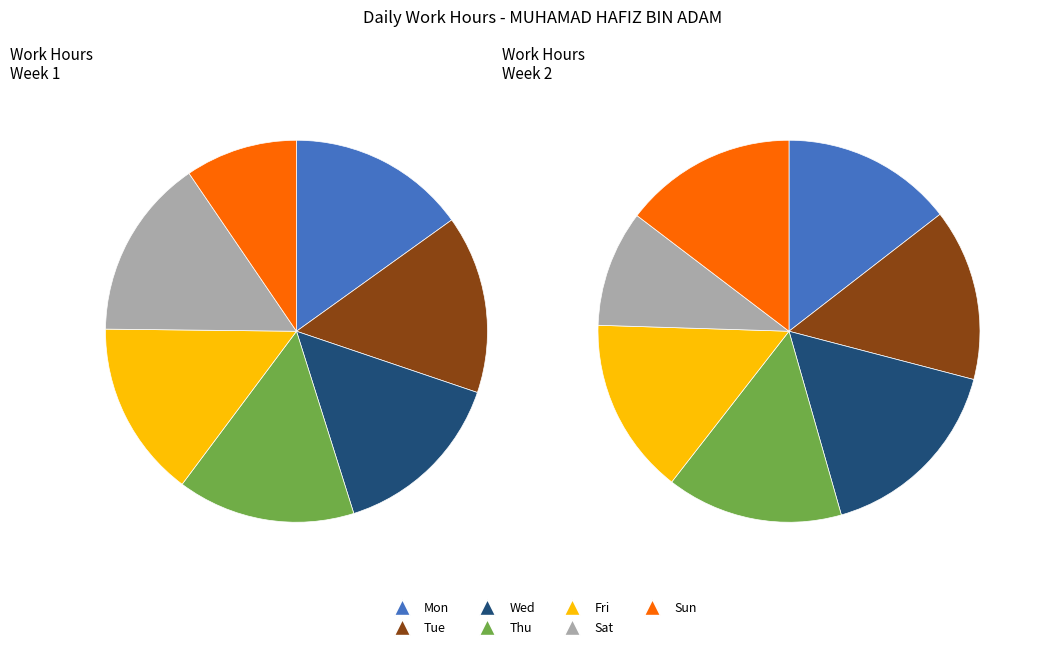

Approximately how many times larger is the value at Fri compared to Mon?

1.0